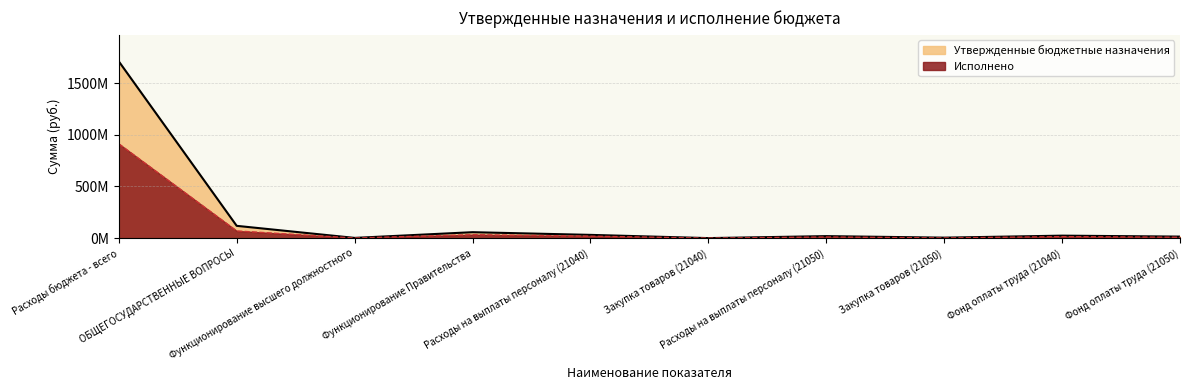

Reading right to left, extract all data points from this chart.

Утвержденные бюджетные назначения: Фонд оплаты труда (21050)=15293827.0	Фонд оплаты труда (21040)=24415787.0	Закупка товаров (21050)=5117832.0	Расходы на выплаты персоналу (21050)=19862740.0	Закупка товаров (21040)=728000.0	Расходы на выплаты персоналу (21040)=31914058.0	Функционирование Правительства=57886457.5	Функционирование высшего должностного=2700766.0	ОБЩЕГОСУДАРСТВЕННЫЕ ВОПРОСЫ=119312923.5	Расходы бюджета - всего=1709420240.3
Исполнено: Фонд оплаты труда (21050)=8752356.6	Фонд оплаты труда (21040)=14913345.6	Закупка товаров (21050)=2322990.8	Расходы на выплаты персоналу (21050)=11319104.0	Закупка товаров (21040)=457181.0	Расходы на выплаты персоналу (21040)=19279427.5	Функционирование Правительства=33617530.7	Функционирование высшего должностного=1564099.0	ОБЩЕГОСУДАРСТВЕННЫЕ ВОПРОСЫ=69979919.1	Расходы бюджета - всего=912448721.9